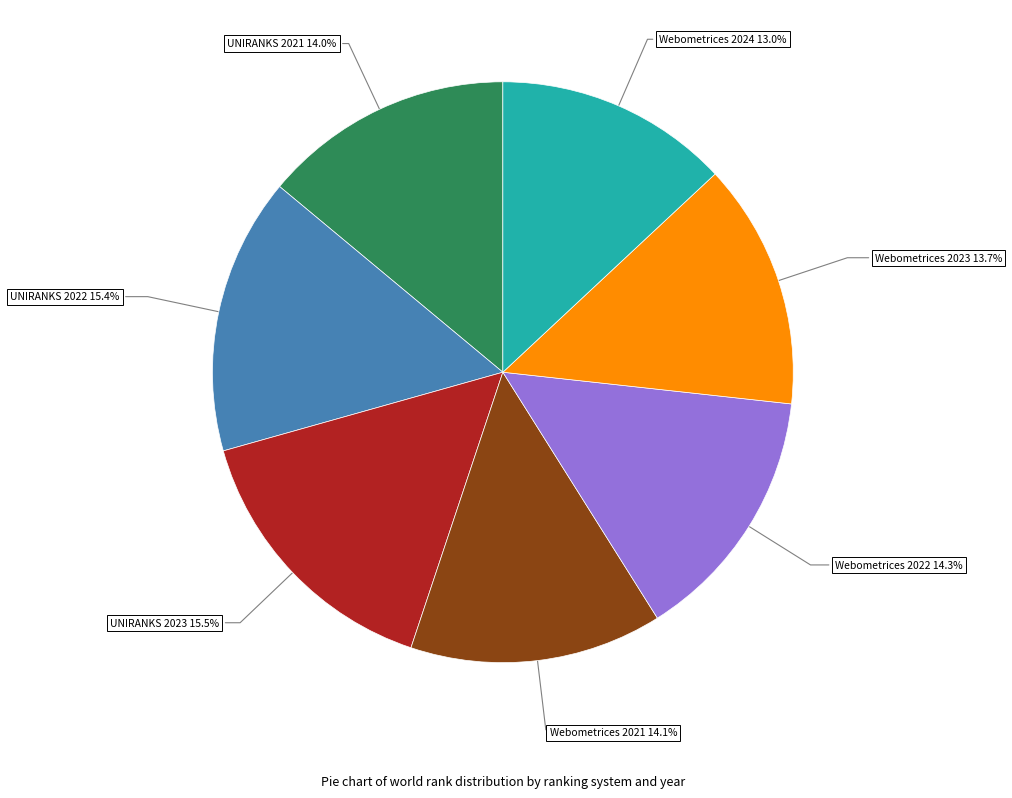

Approximately how many times larger is the value at UNIRANKS 2022 compared to UNIRANKS 2023?

1.0